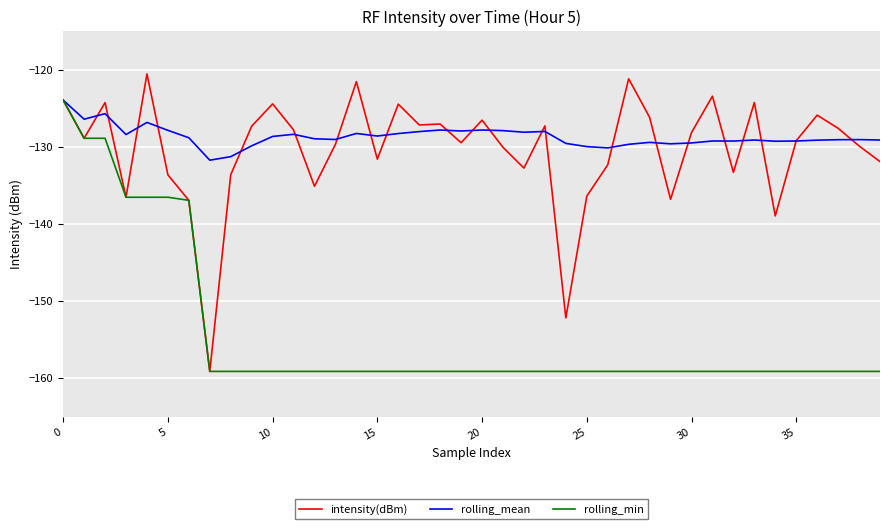

Does the chart have visible grid lines?

Yes